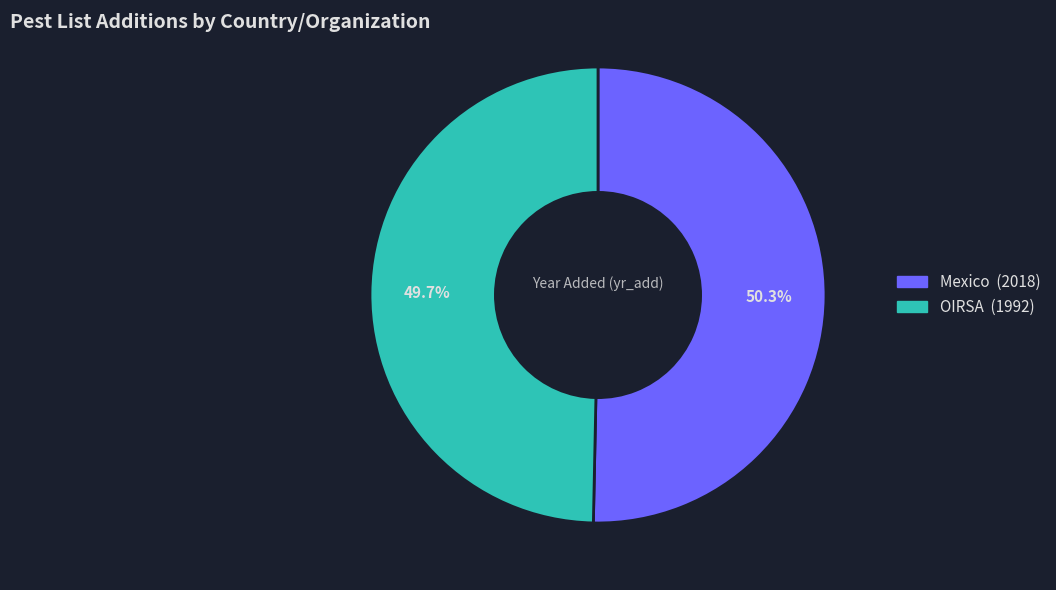

Rank the categories by value from highest to lowest.

Mexico, OIRSA